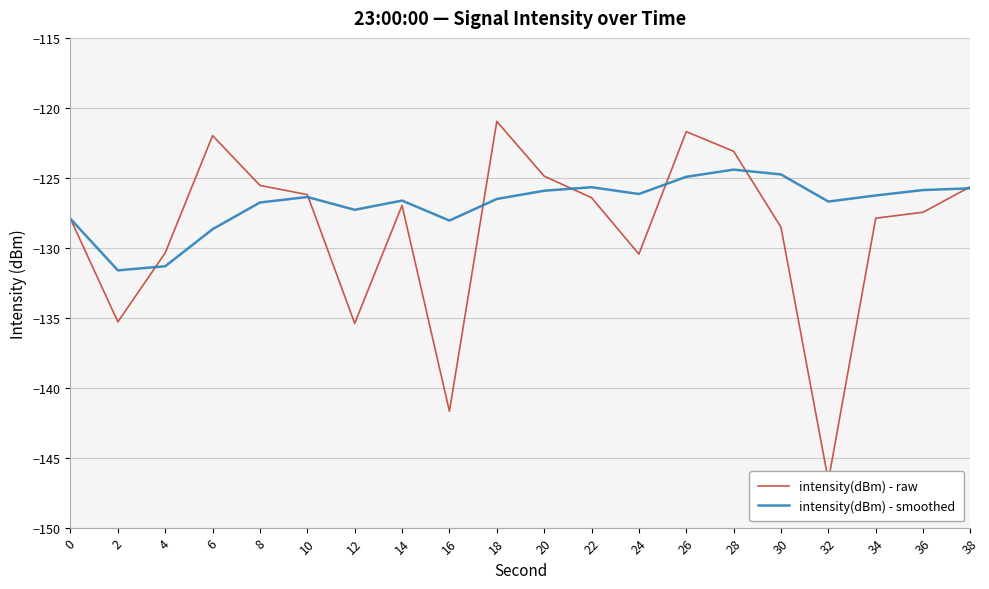

Which series changed the most between 8 and 14?

intensity(dBm) - raw